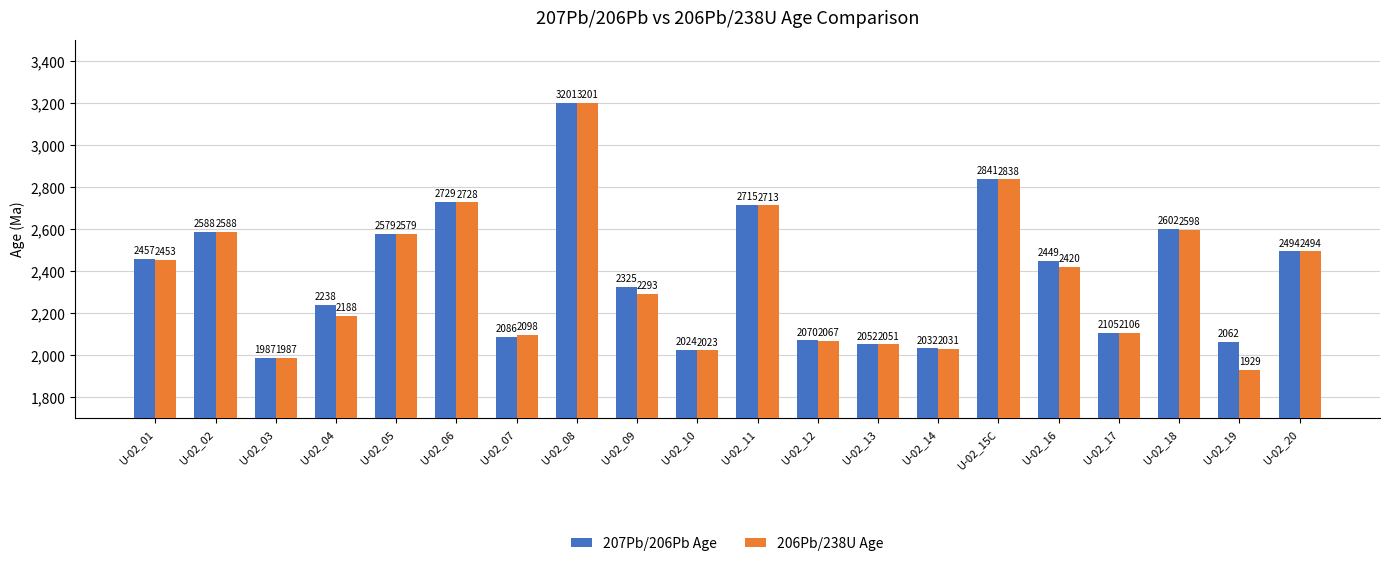

What is the maximum value for 206Pb/238U Age?

3201